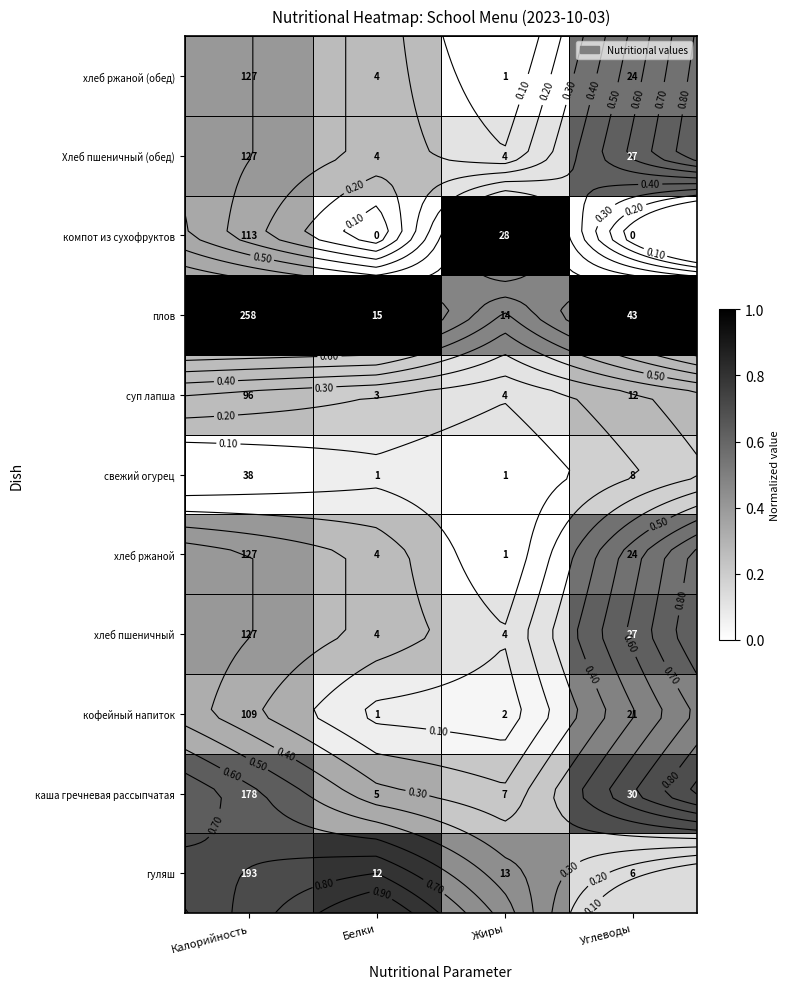

Is the value of свежий огурец at Белки greater than the value of каша гречневая рассыпчатая at Белки?

No